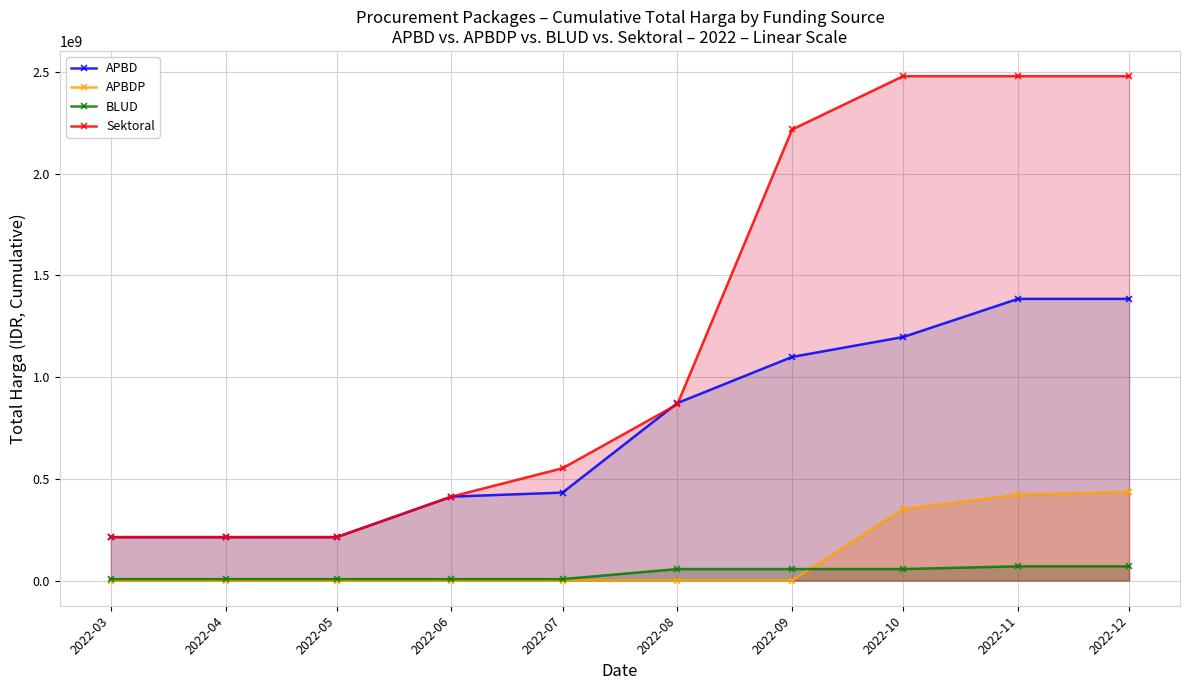

What is the value of the BLUD point at the 2nd from the left?

6936000